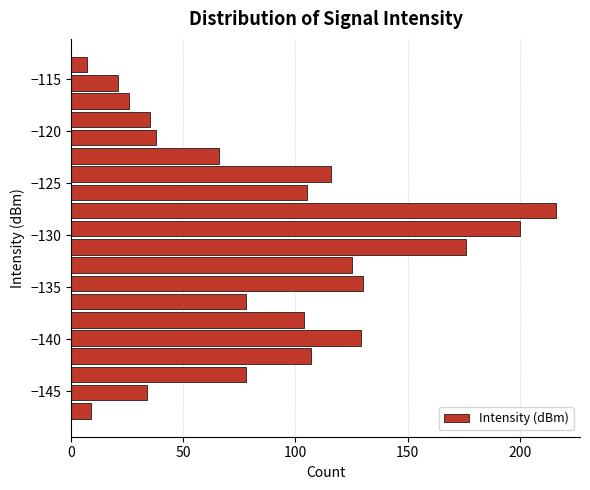

Read against the y-axis, roughly where is the centre of the longest bar?

-127.5